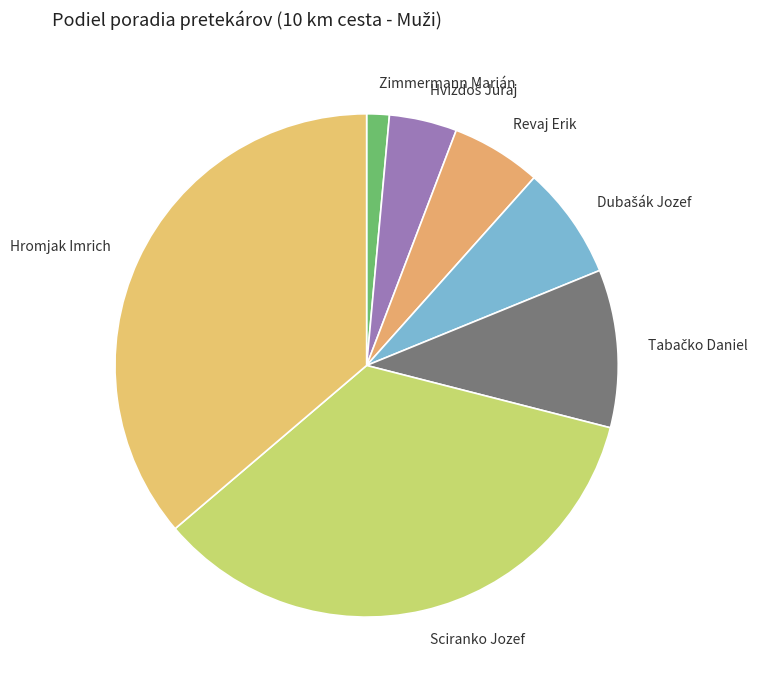

What is the smallest slice in the pie chart?

Zimmermann Marián